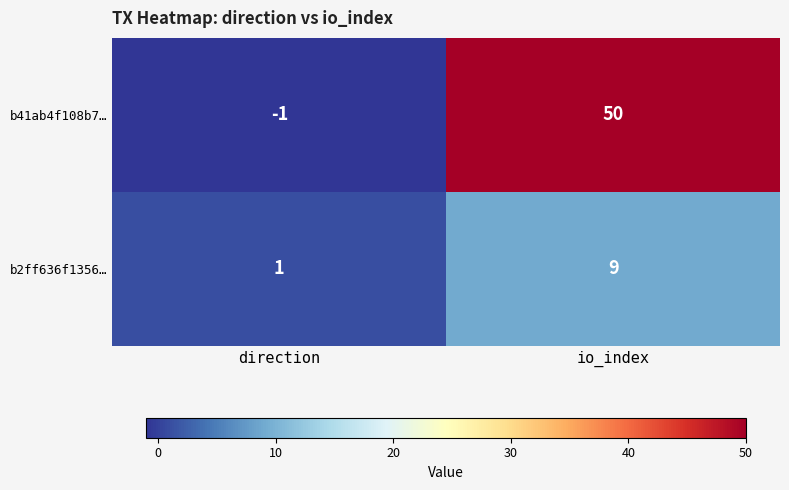

Reading right to left, transcribe all the data shown in this chart.

b41ab4f108b7…: io_index=50	direction=-1
b2ff636f1356…: io_index=9	direction=1